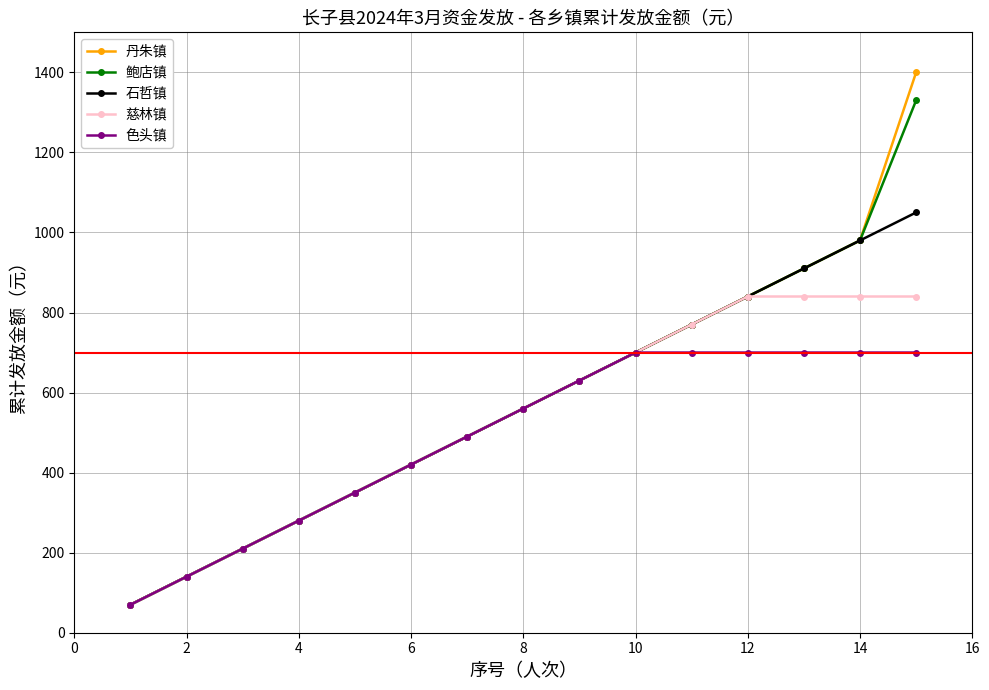

What is the minimum value shown in the chart?

70